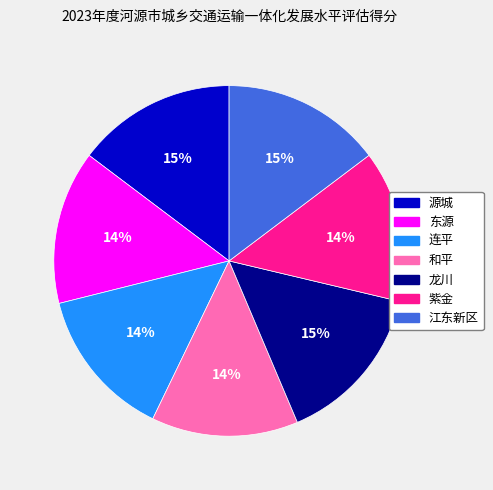

Count the number of slices in the pie.

7